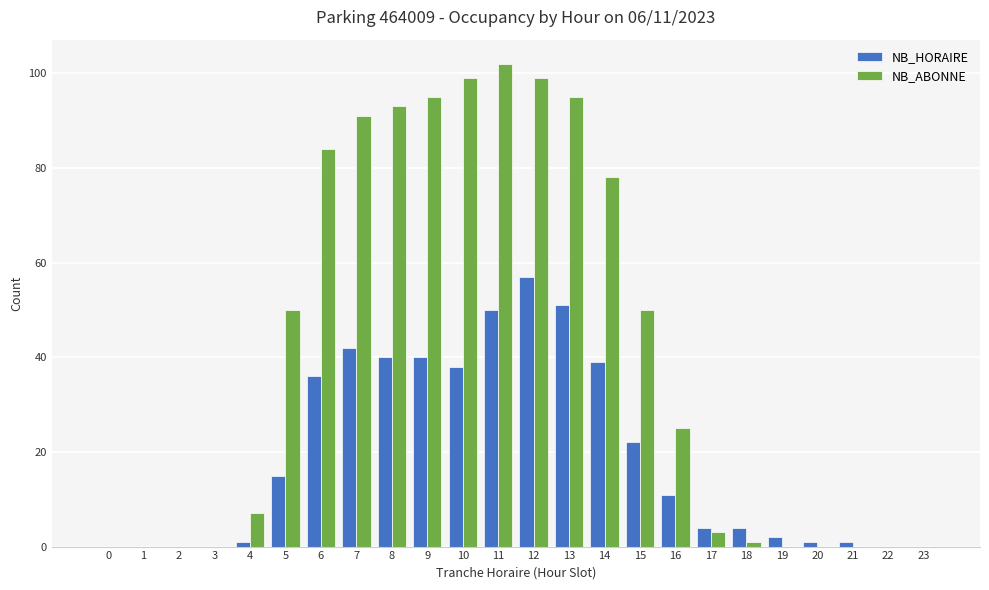

Which series has the largest total across all categories?

NB_ABONNE